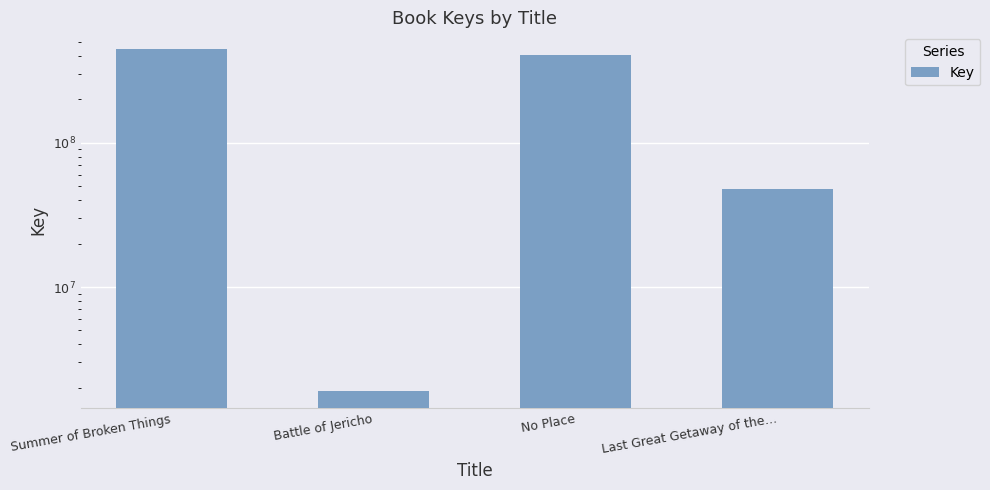

Reading left to right, transcribe all the data shown in this chart.

Summer of Broken Things=444067171	Battle of Jericho=1908095	No Place=402974350	Last Great Getaway of the…=47809737